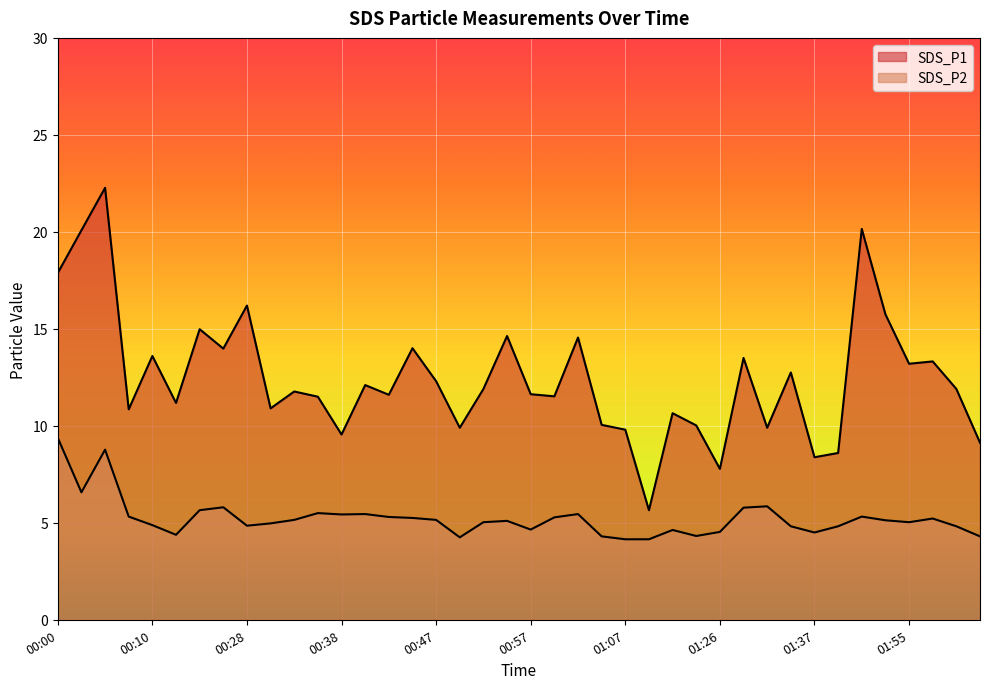

Reading left to right, what are all the values shown in this chart?

SDS_P1: 17.9	20.1	22.3	10.8	13.6	11.2	15.0	14.0	16.2	10.9	11.8	11.5	9.6	12.1	11.6	14.0	12.3	9.9	11.9	14.6	11.6	11.5	14.6	10.1	9.8	5.7	10.7	10.0	7.8	13.5	9.9	12.8	8.4	8.6	20.1	15.8	13.2	13.3	11.9	9.1
SDS_P2: 9.4	6.6	8.8	5.3	4.9	4.4	5.7	5.8	4.8	5.0	5.2	5.5	5.4	5.5	5.3	5.2	5.2	4.2	5.0	5.1	4.7	5.3	5.5	4.3	4.2	4.2	4.6	4.3	4.5	5.8	5.8	4.8	4.5	4.8	5.3	5.1	5.0	5.2	4.8	4.3